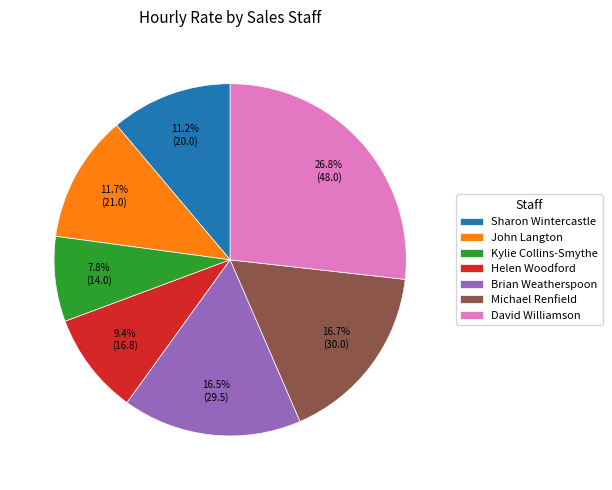

Which slice is the largest?

David Williamson